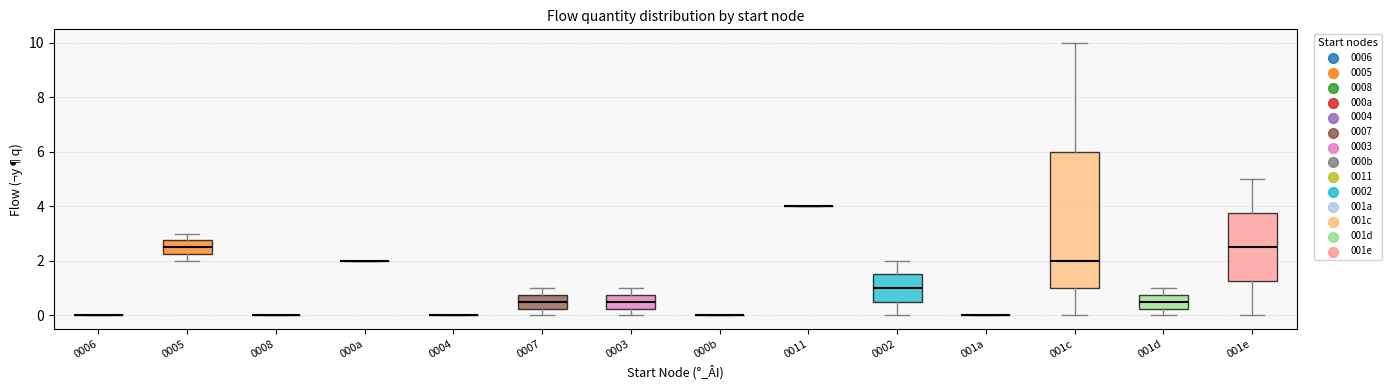

Which box is the tallest, from its lower edge to its upper edge?

001c